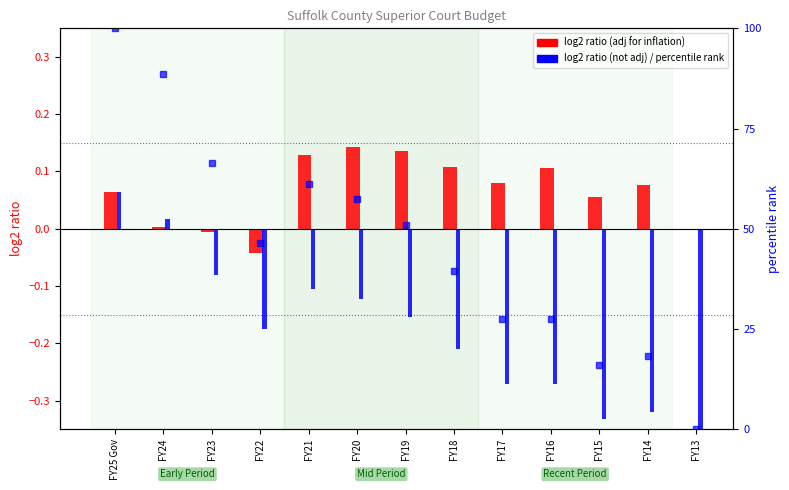

Count the number of data series in this chart.

3